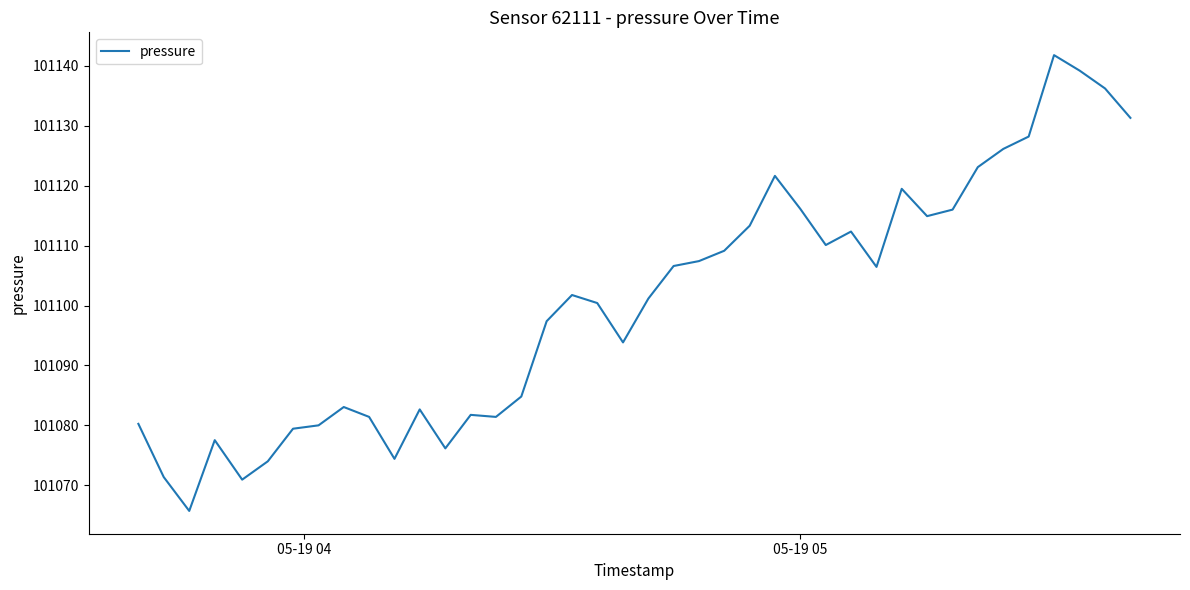

What is the greatest value displayed?

101141.8